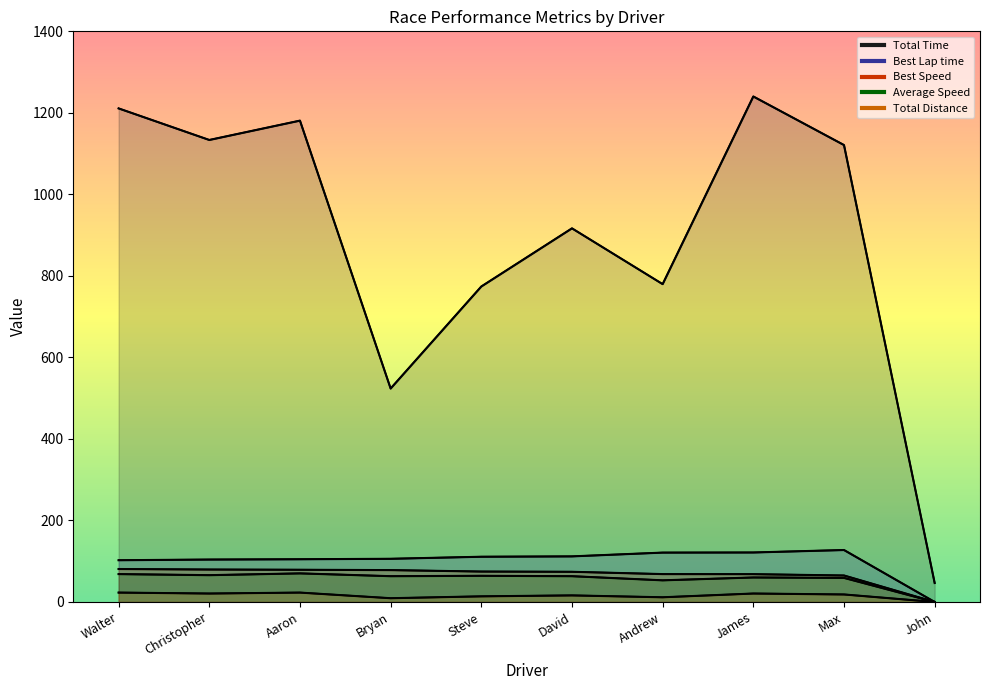

Which series has the largest total across all categories?

Total Time